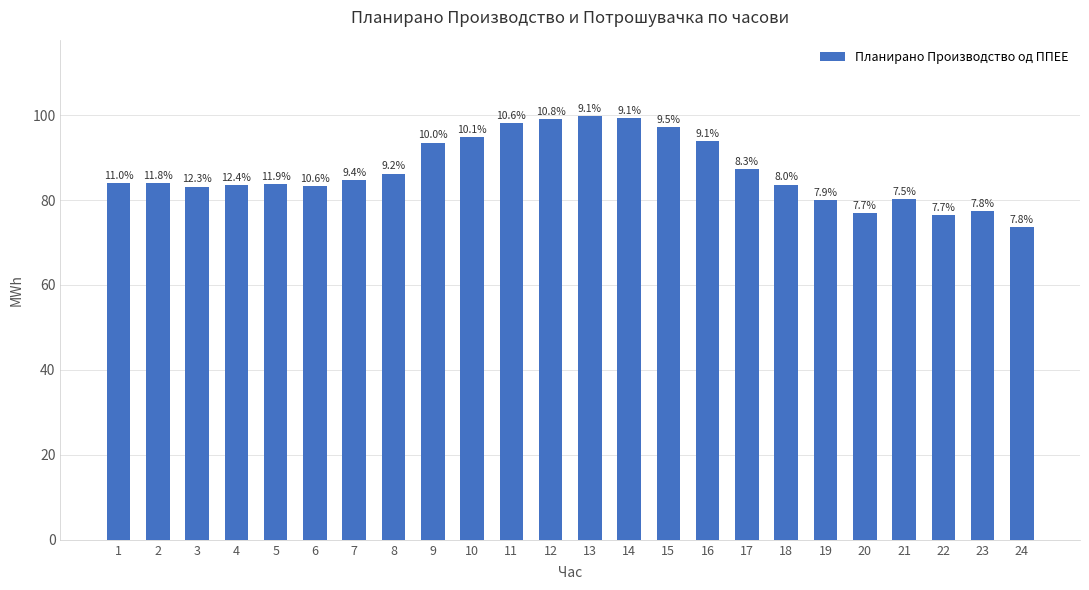

Is it true that the value at 5 is 83.8?

True